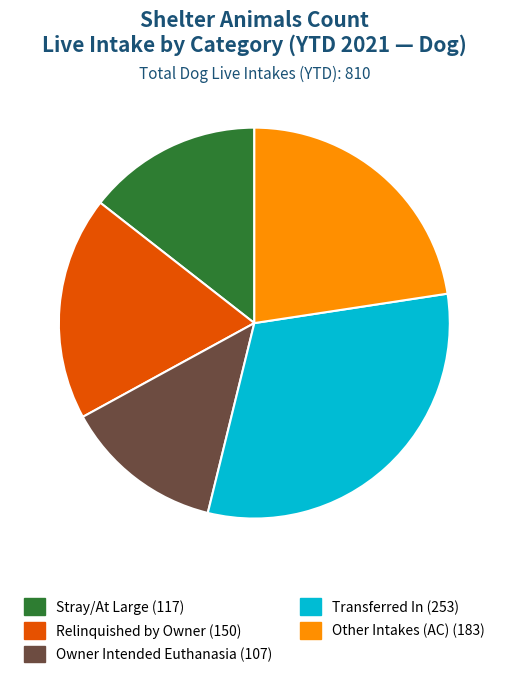

What is the smallest slice in the pie chart?

Owner Intended Euthanasia